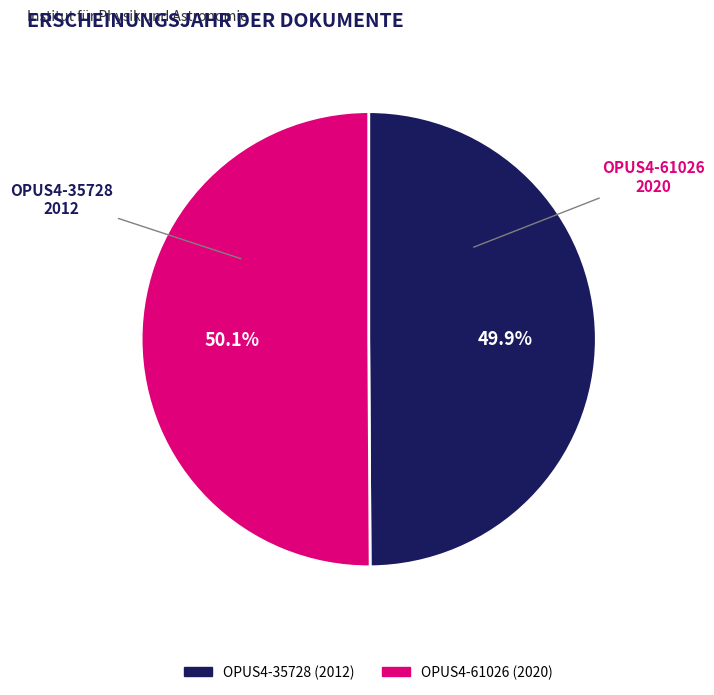

How much of the chart is everything except OPUS4-61026 (2020)?

49.9%